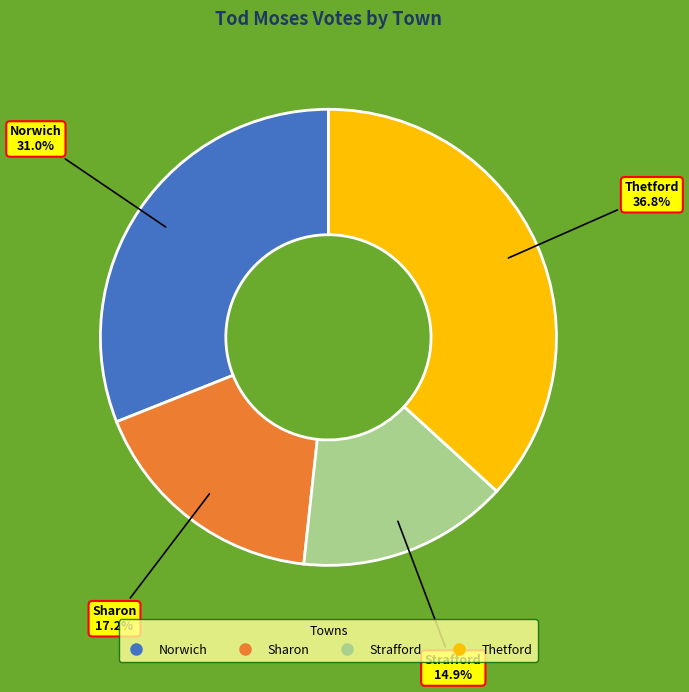

Is the sum of Sharon and Thetford greater than half?

Yes